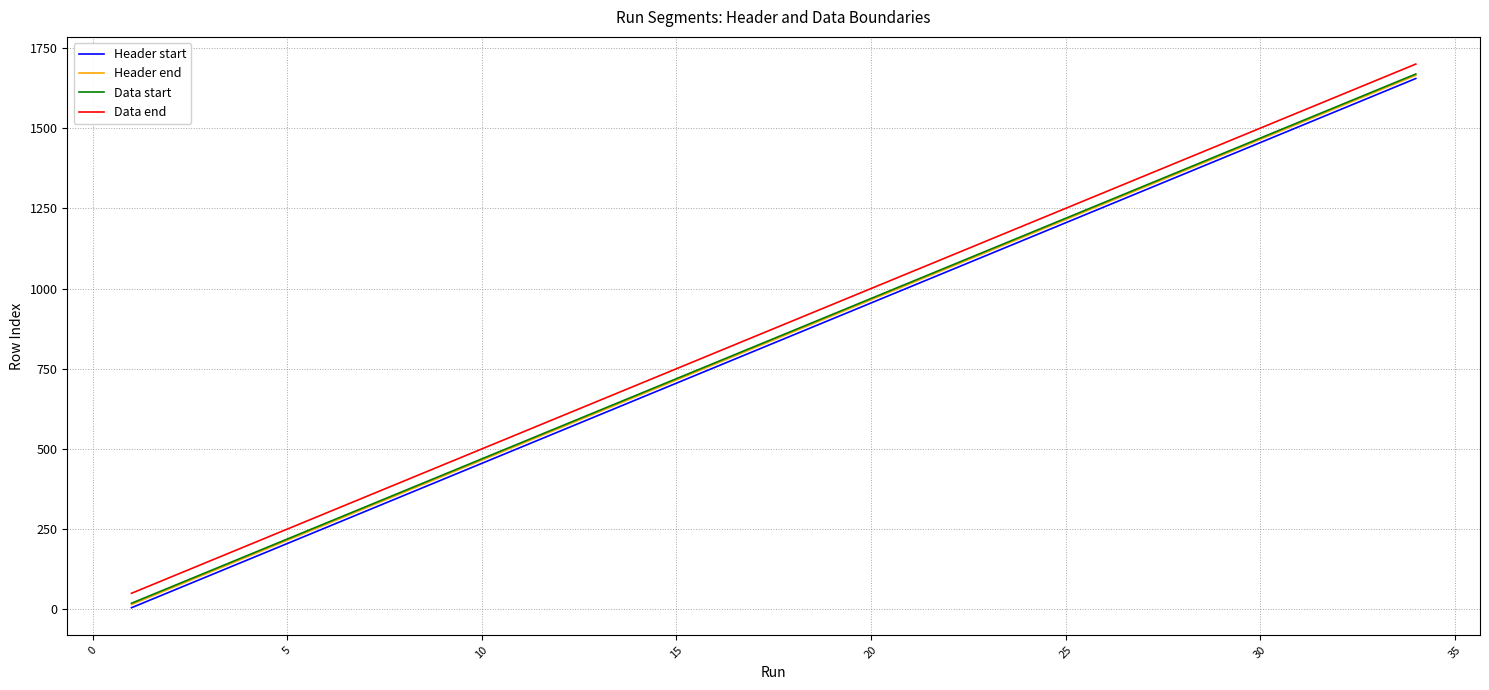

What is the lowest value of the Data start series?

19